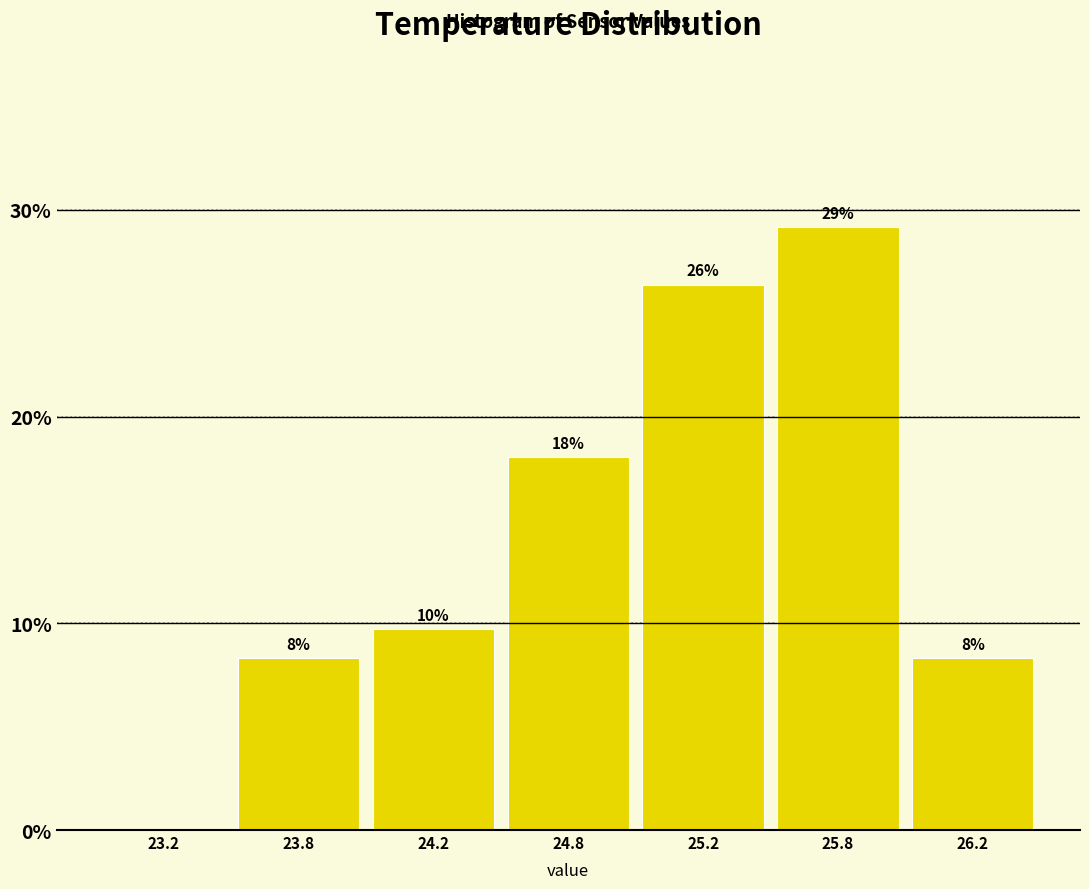

Are the bars horizontal?

No